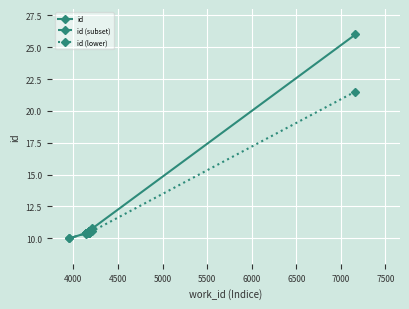

What is the difference between the maximum and minimum values?

16.0